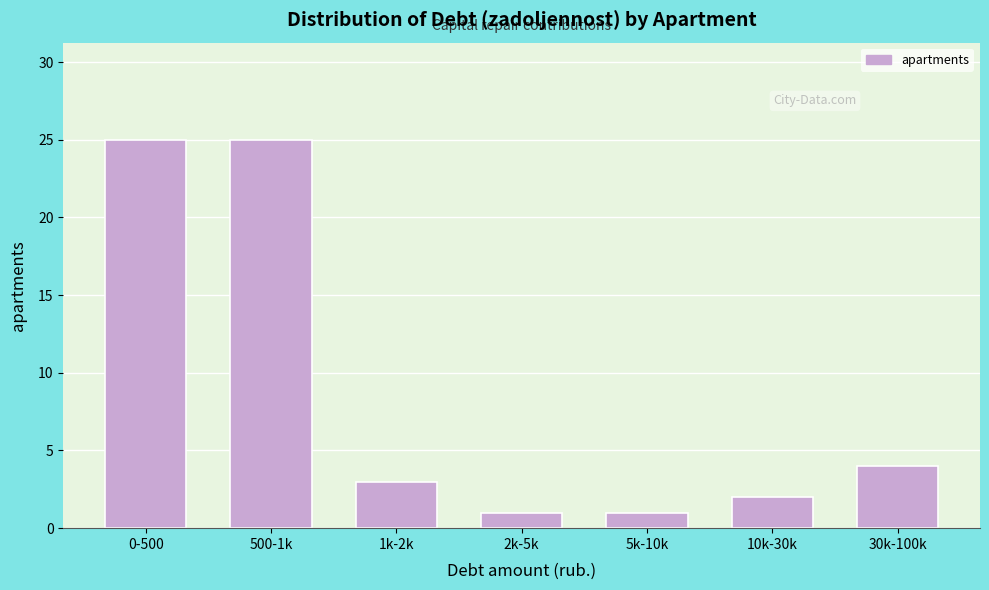

Reading left to right, what are all the values shown in this chart?

0-500=25	500-1k=25	1k-2k=3	2k-5k=1	5k-10k=1	10k-30k=2	30k-100k=4